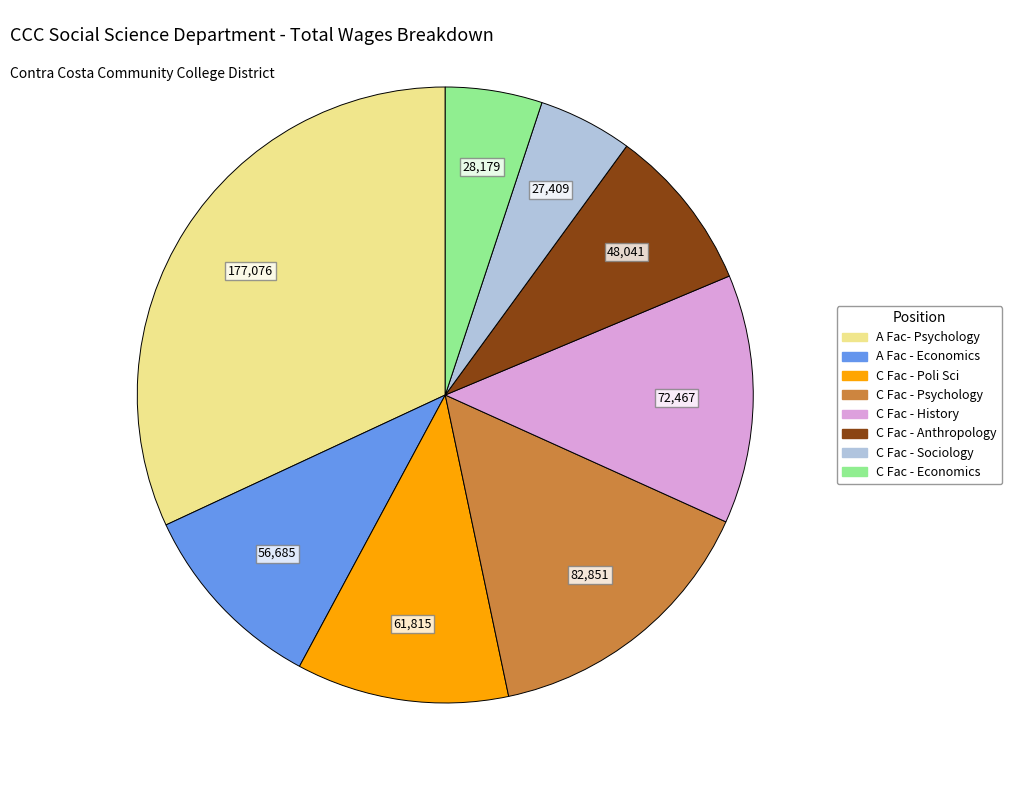

Is there a majority slice in this chart?

No